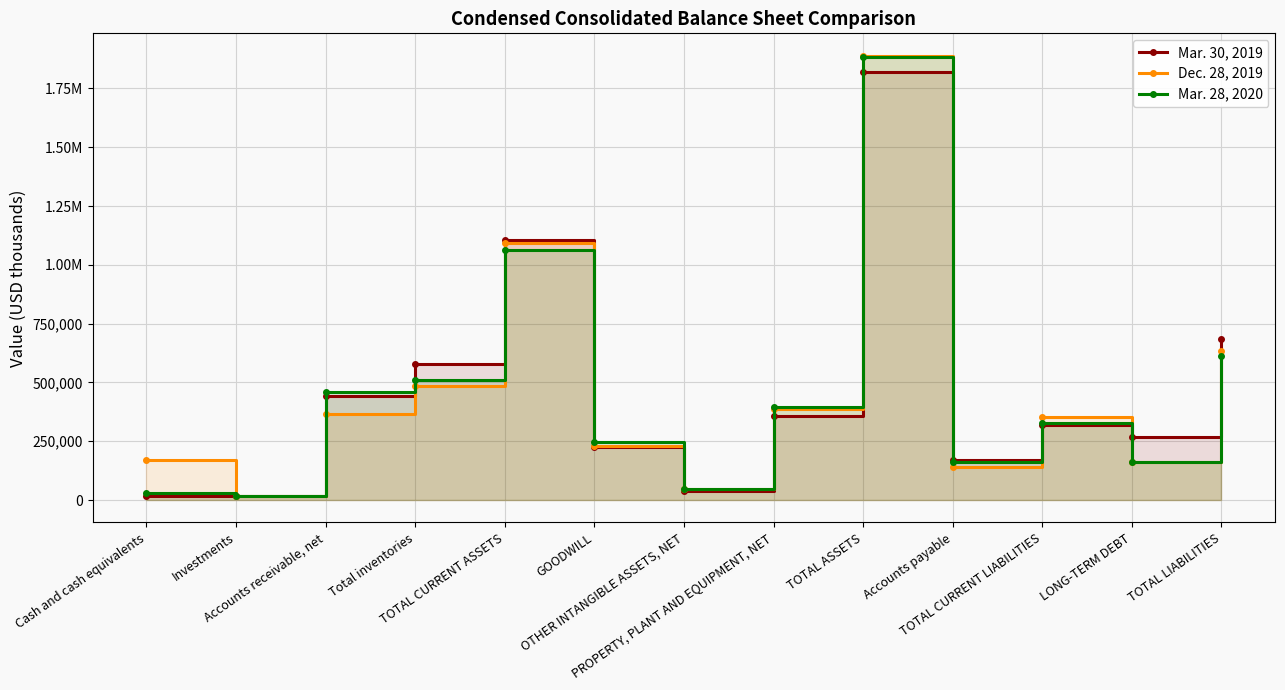

List the labels in order of Mar. 28, 2020 value, largest first.

TOTAL ASSETS, TOTAL CURRENT ASSETS, TOTAL LIABILITIES, Total inventories, Accounts receivable, net, PROPERTY, PLANT AND EQUIPMENT, NET, TOTAL CURRENT LIABILITIES, GOODWILL, Accounts payable, LONG-TERM DEBT, OTHER INTANGIBLE ASSETS, NET, Cash and cash equivalents, Investments